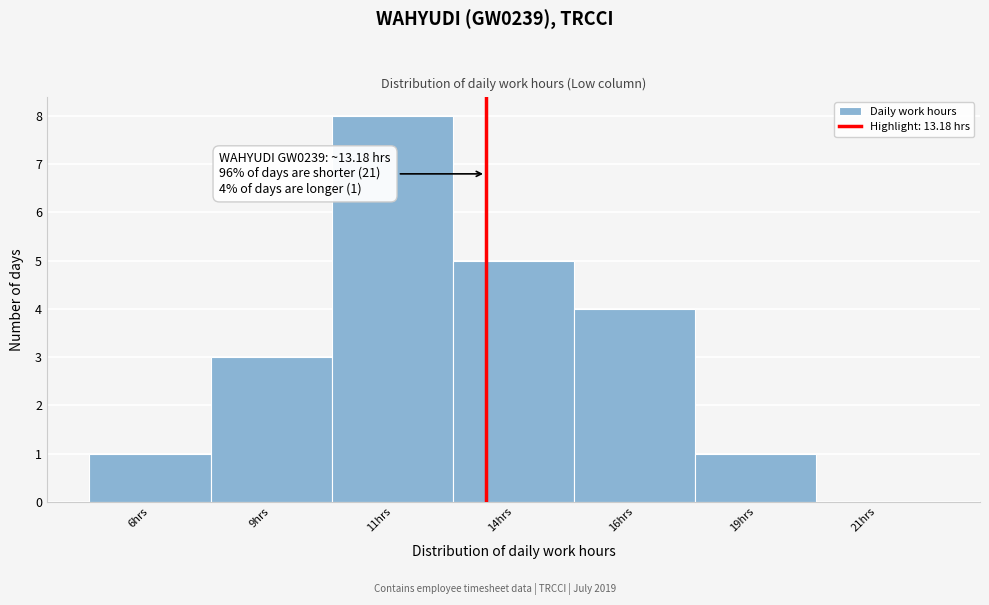

Reading right to left, transcribe all the data shown in this chart.

21hrs=0	19hrs=1	16hrs=4	14hrs=5	11hrs=8	9hrs=3	6hrs=1